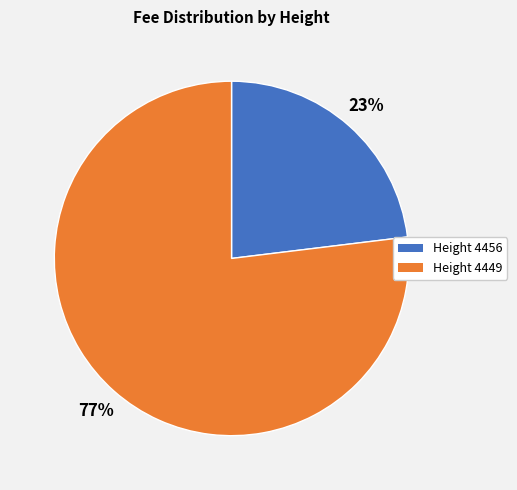

How many slices are in this pie chart?

2